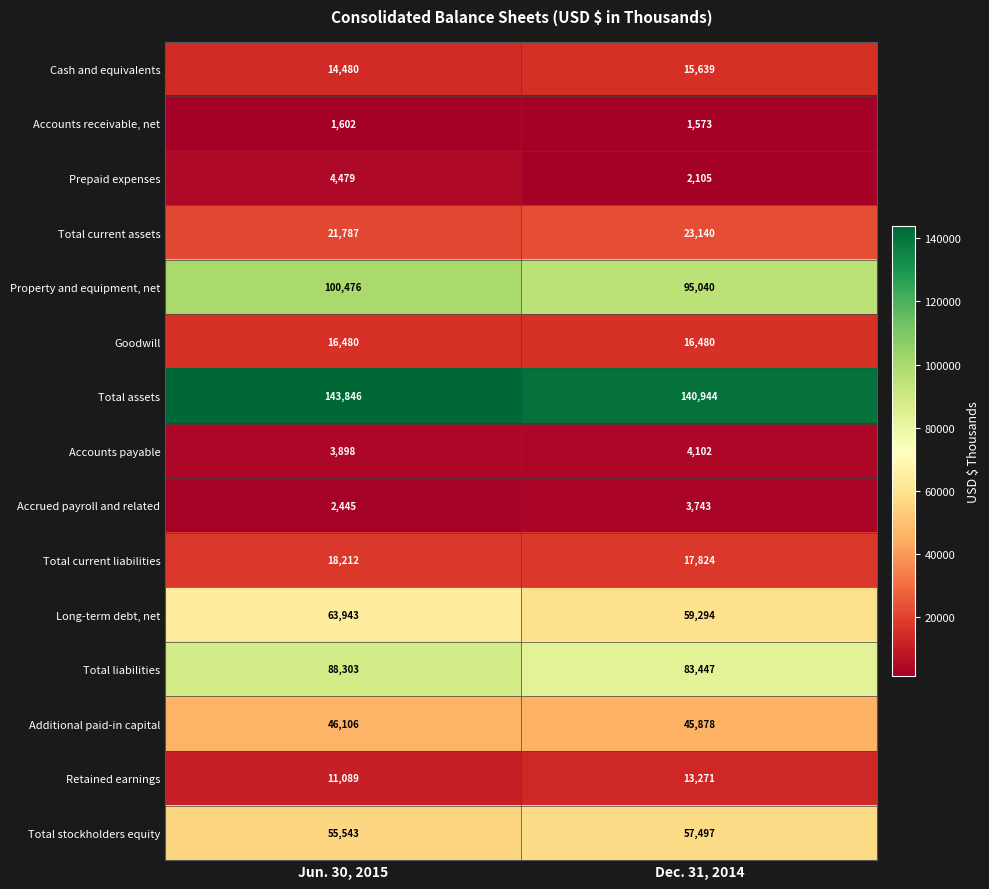

The value of Long-term debt, net at Dec. 31, 2014 is 34473. True or false?

False